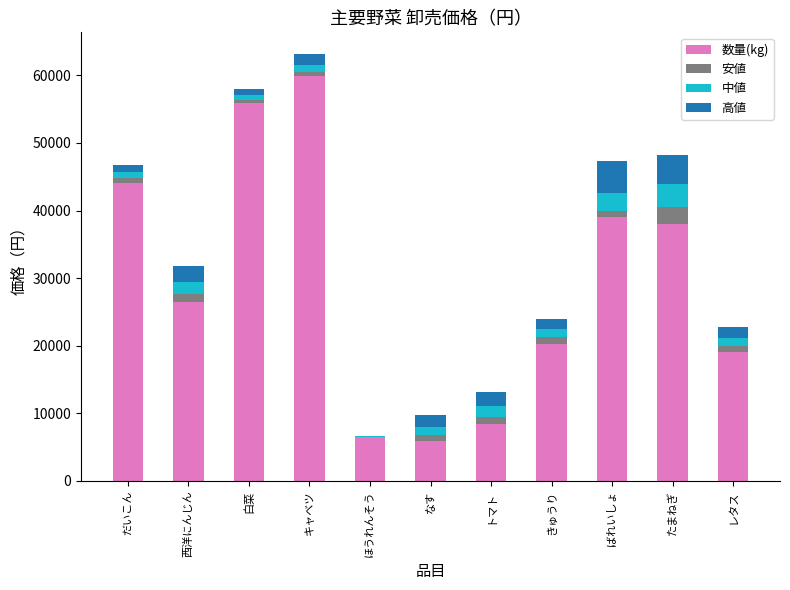

The value of 数量(kg) at だいこん is 75138. True or false?

False